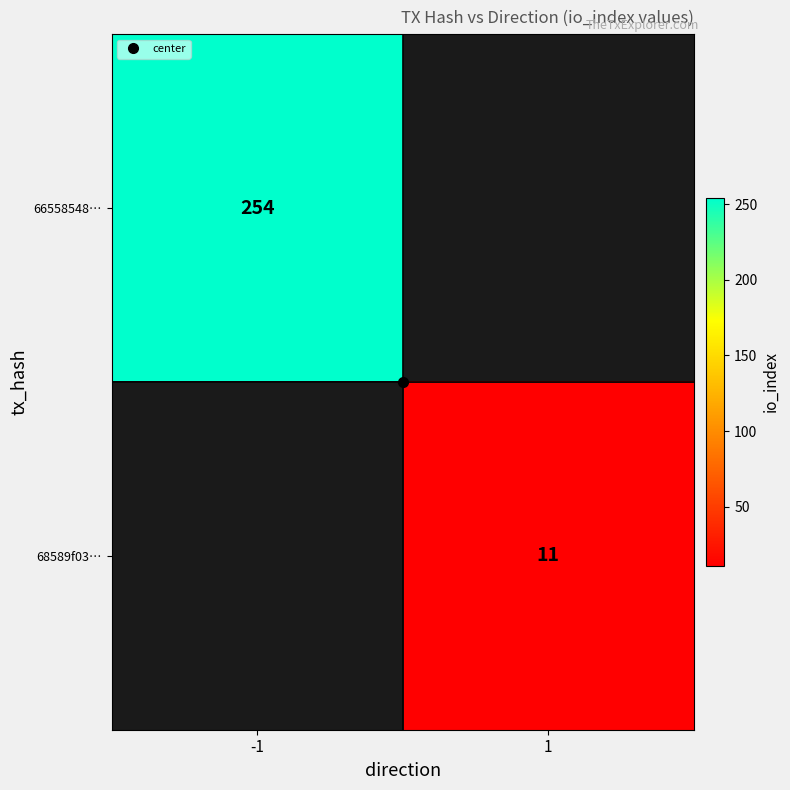

Is it true that 68589f03… equals 11.0 at 1?

True